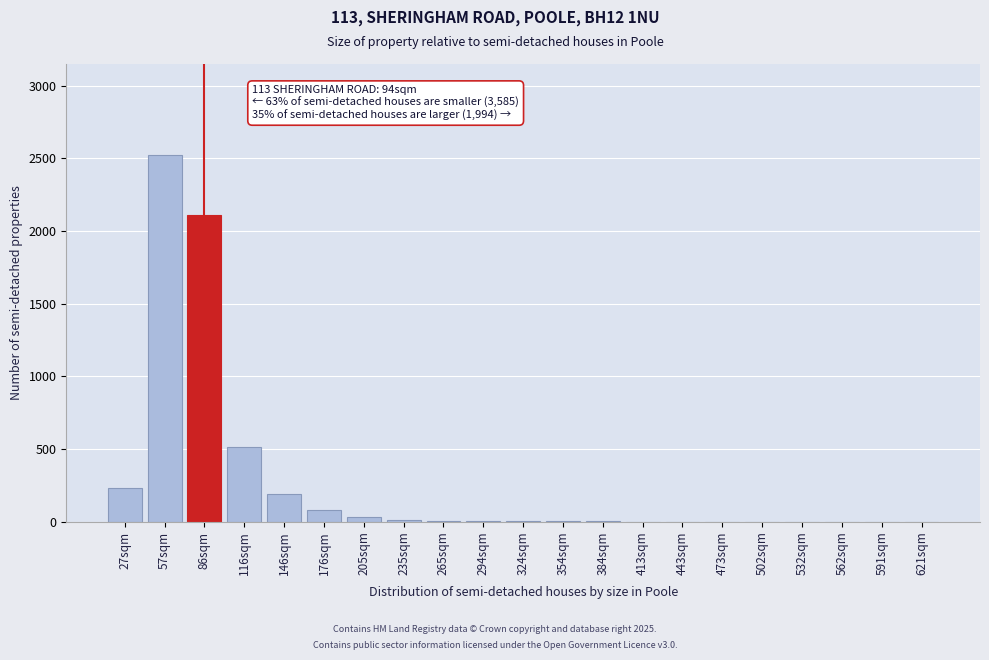

Where is the data nearest to the value 1260?

116sqm